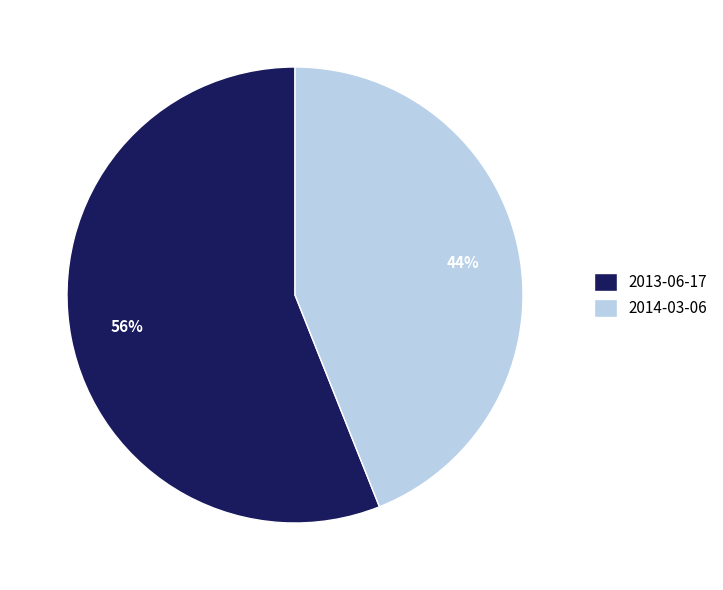

Between 2014-03-06 and 2013-06-17, which is larger?

2013-06-17